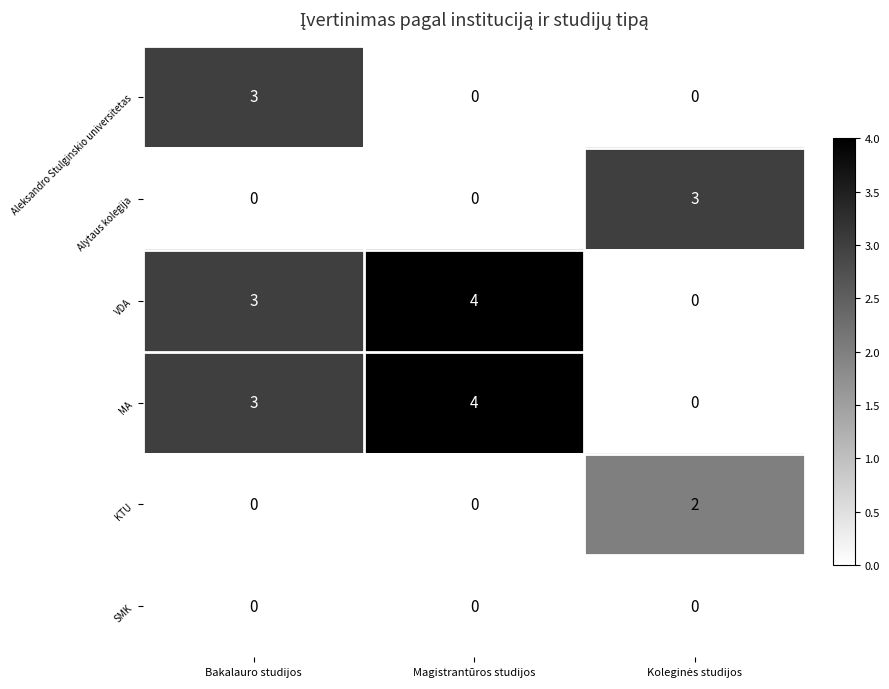

At how many categories does at least one series exceed 1?

3